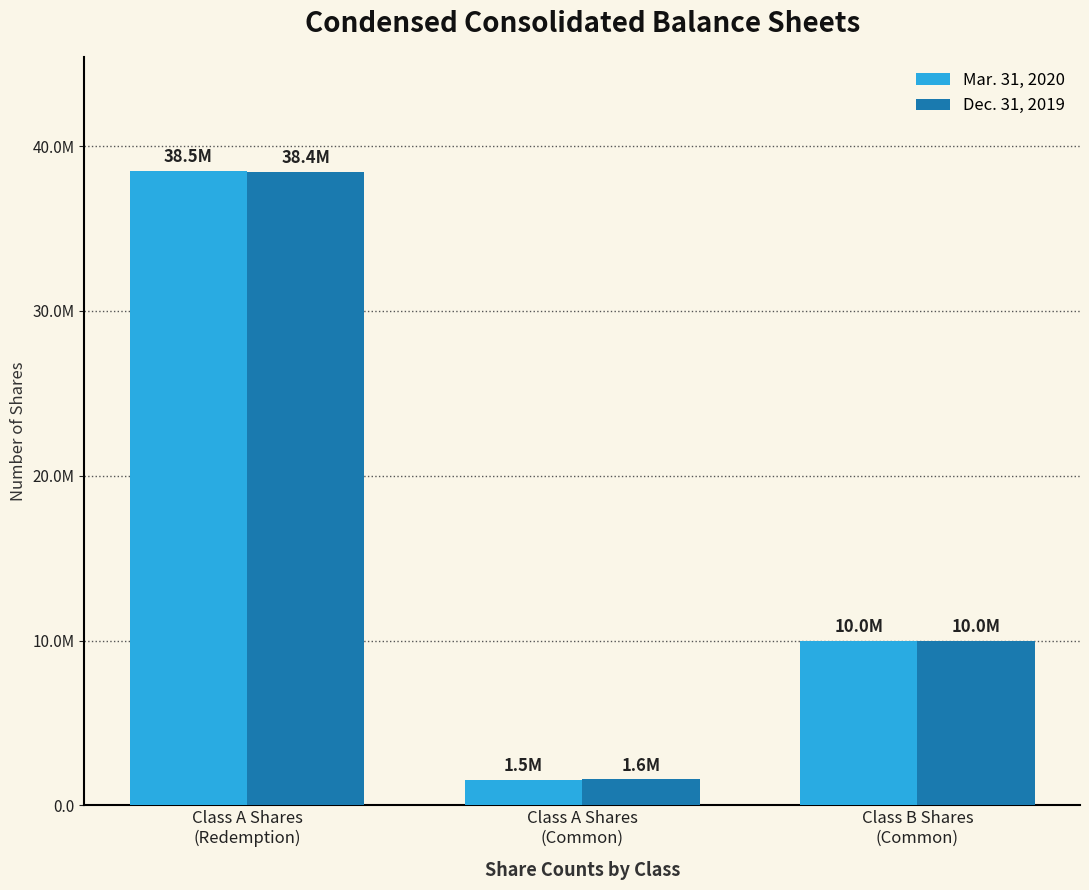

Which series has the largest total across all categories?

Mar. 31, 2020